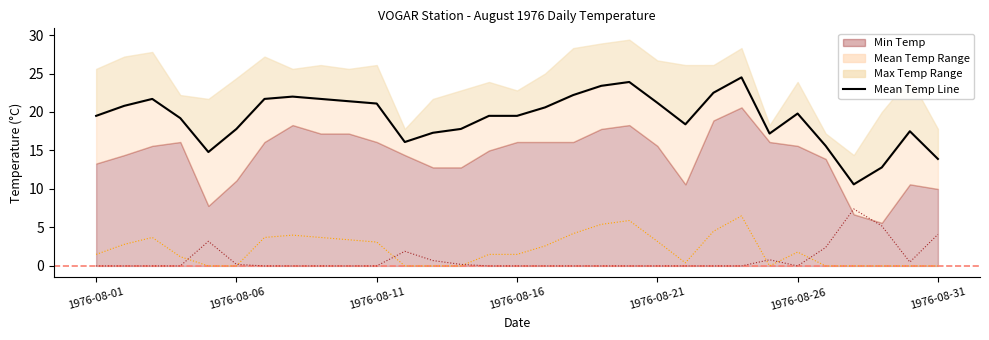

True or false: Mean Temp Line and Heat Deg Days cross at least once.

False